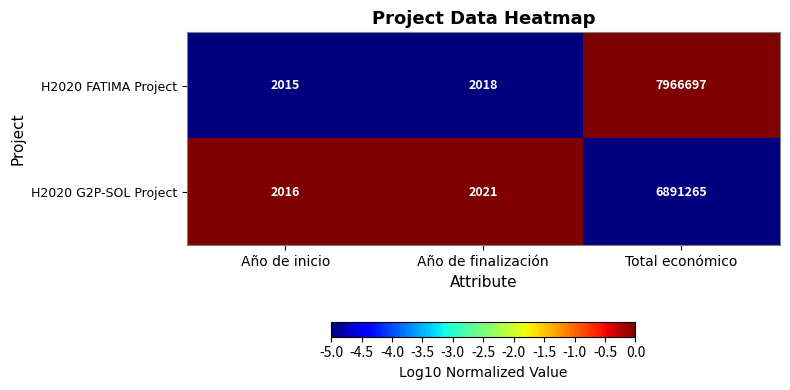

What value does the H2020 FATIMA Project series have at Año de finalización, to the nearest 100?

2000